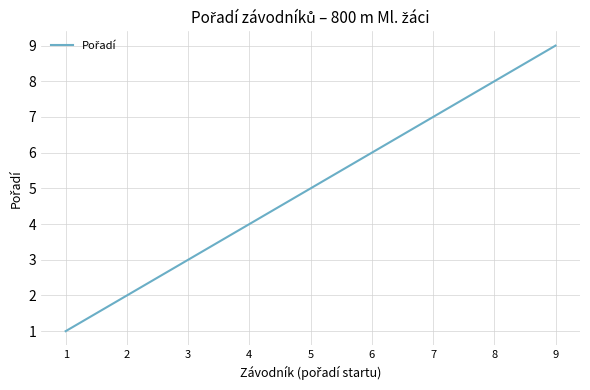

What is the change in value from 6 to 9?

+3